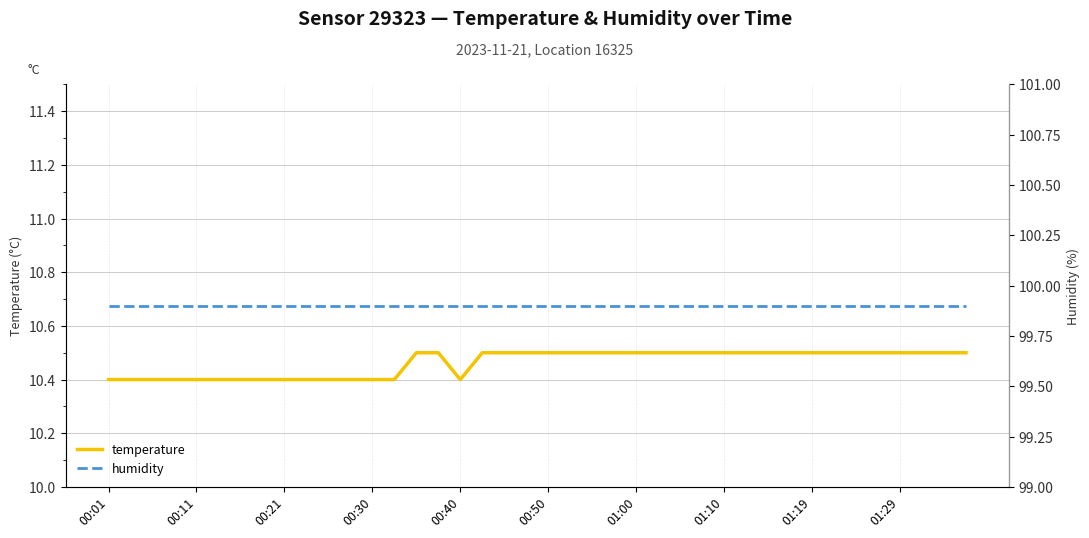

Is it true that temperature equals 3.1 at 01:10?

False